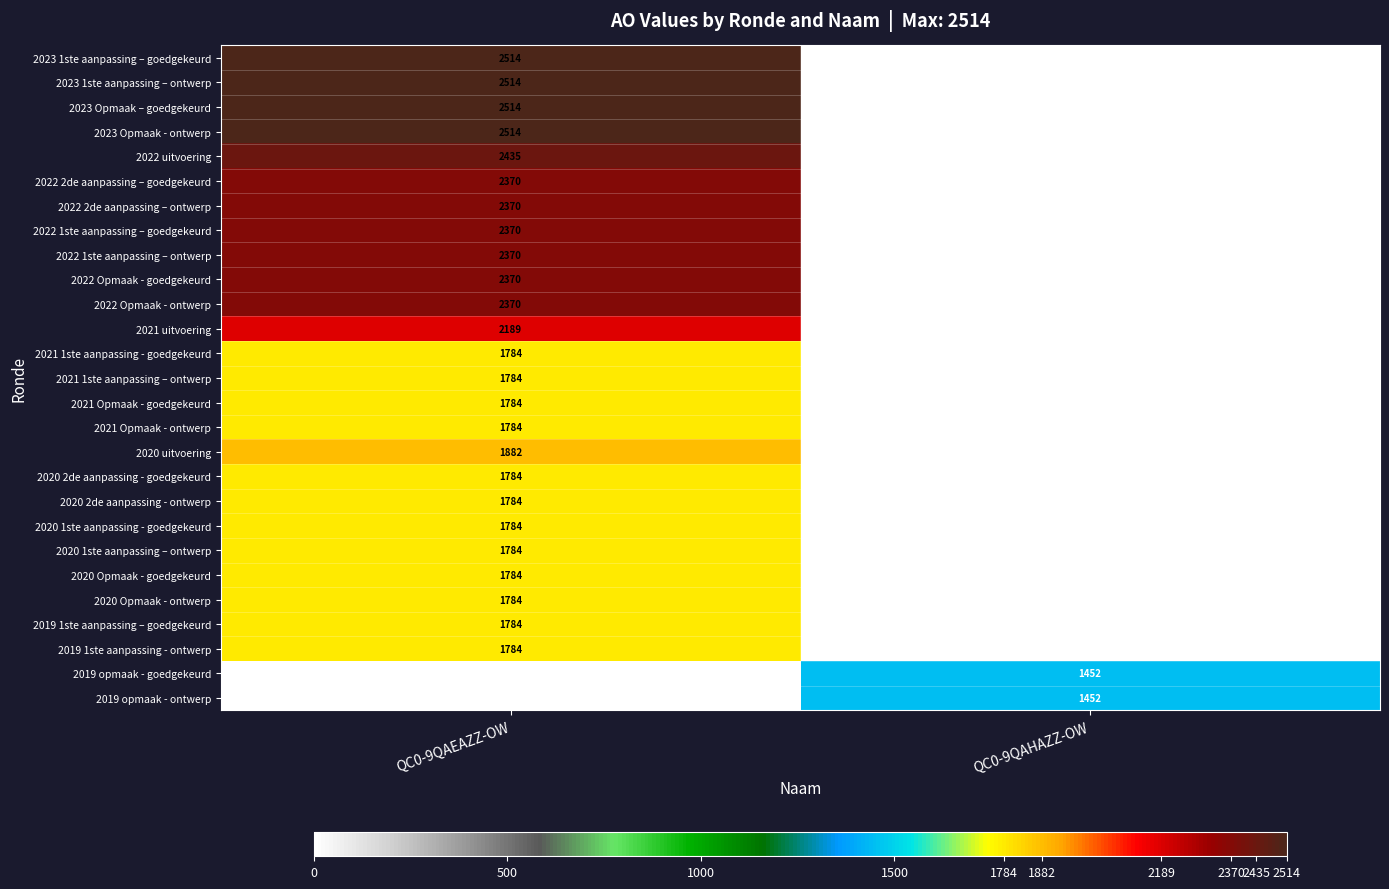

Which label corresponds to the smallest value in the chart?

QC0-9QAHAZZ-OW